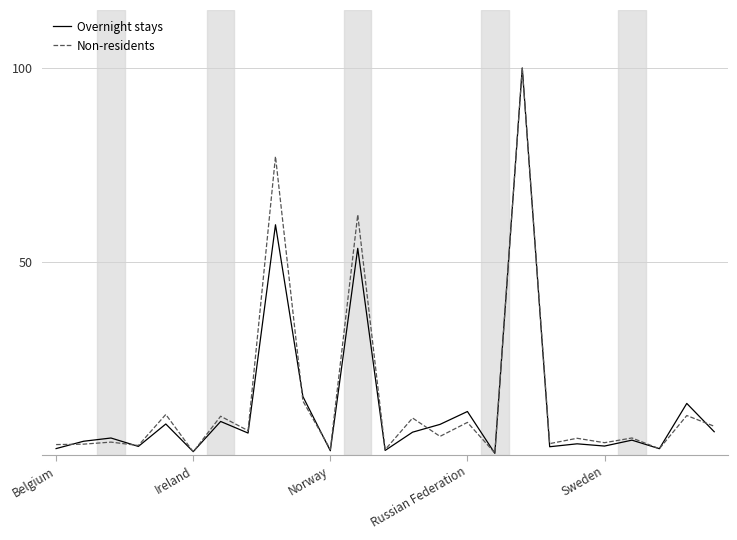

What is the smallest value displayed?

0.5